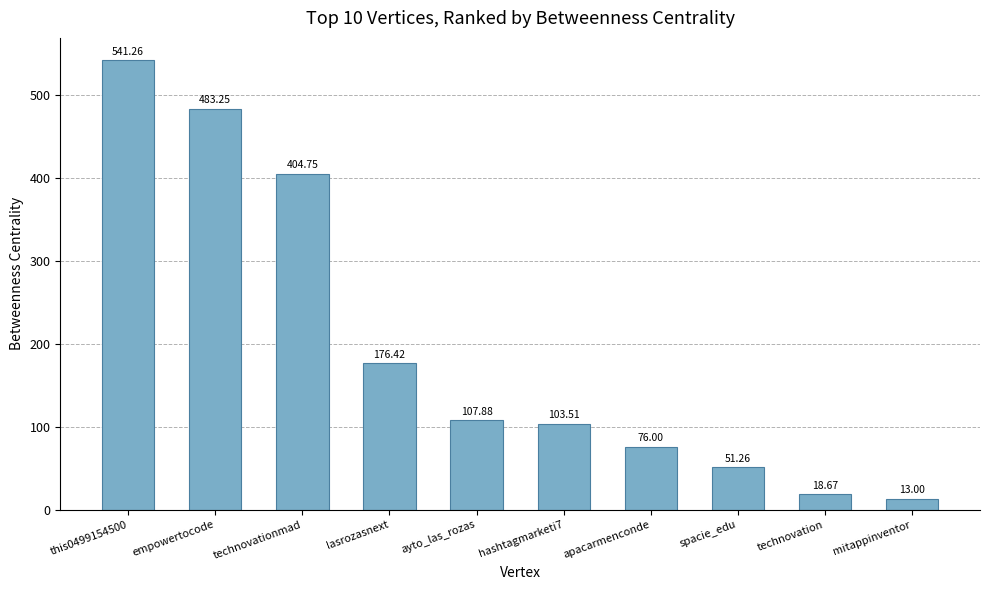

How many data points are less than 107?

5